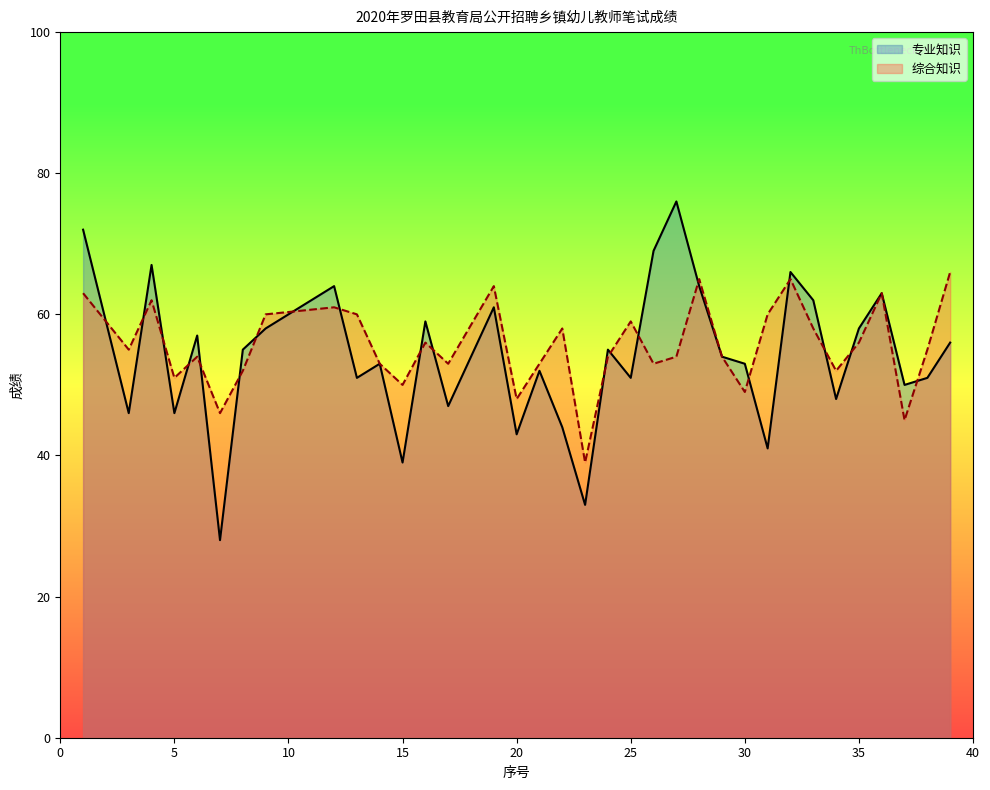

How many times do 综合知识 and 专业知识 cross each other?

20